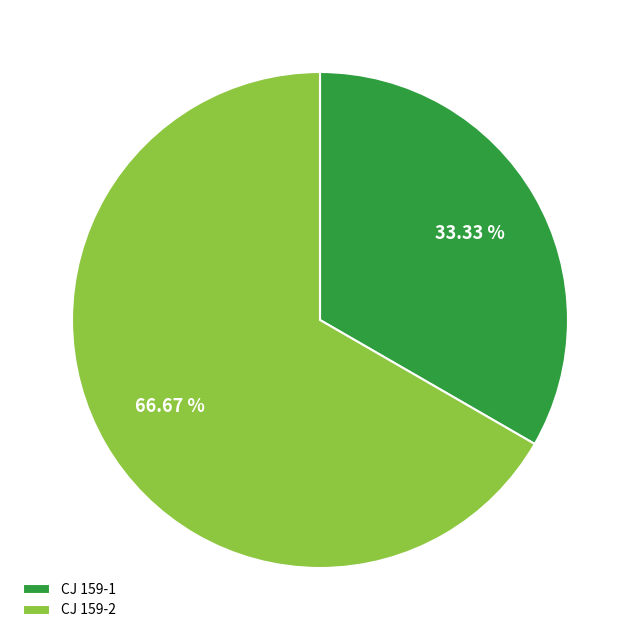

Is it true that CJ 159-2 is 73% of the pie?

False